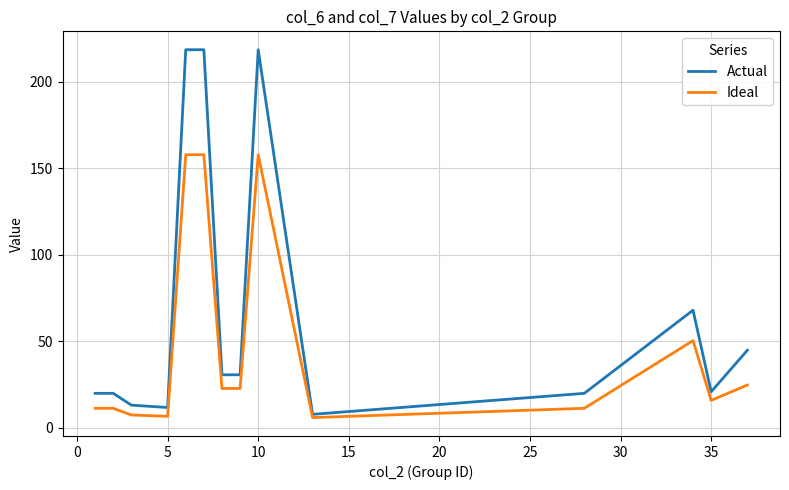

True or false: Actual and Ideal cross at least once.

False